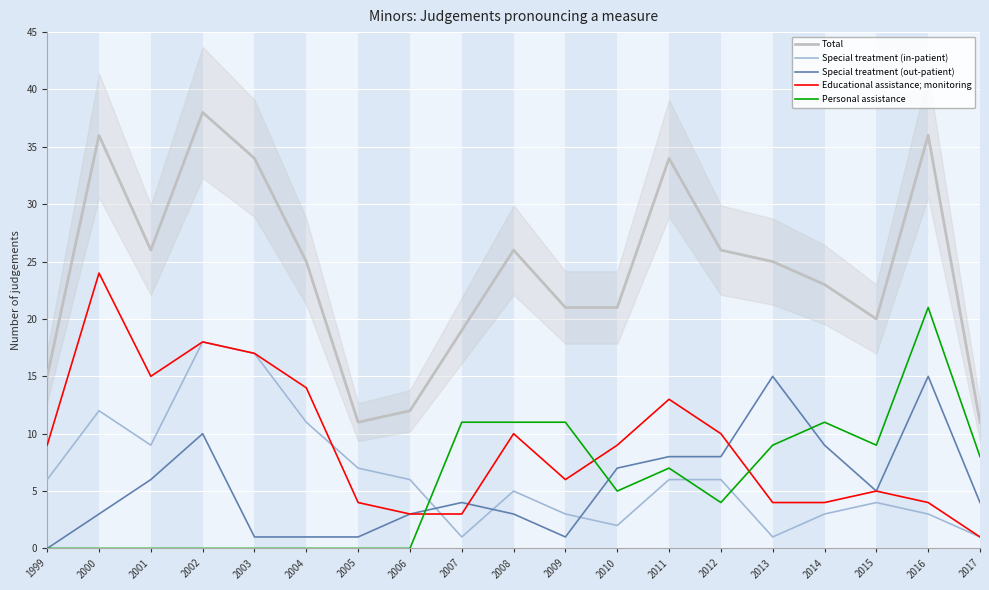

What is the difference between the maximum and minimum values in the Special treatment (out-patient) series?

15